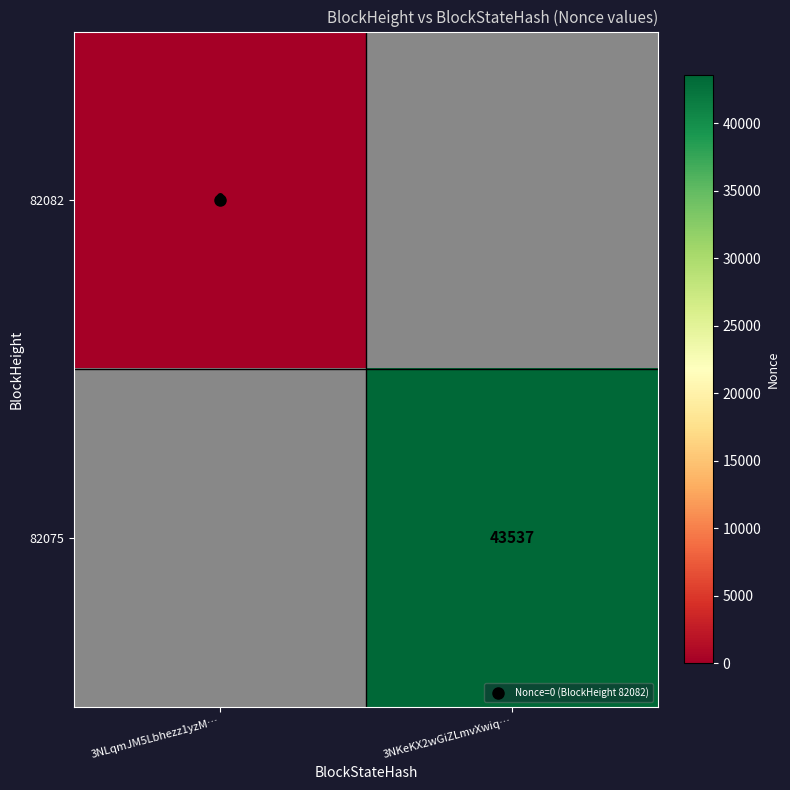

At which category does the chart reach its minimum across all series?

3NLqmJM5Lbhezz1yzM…